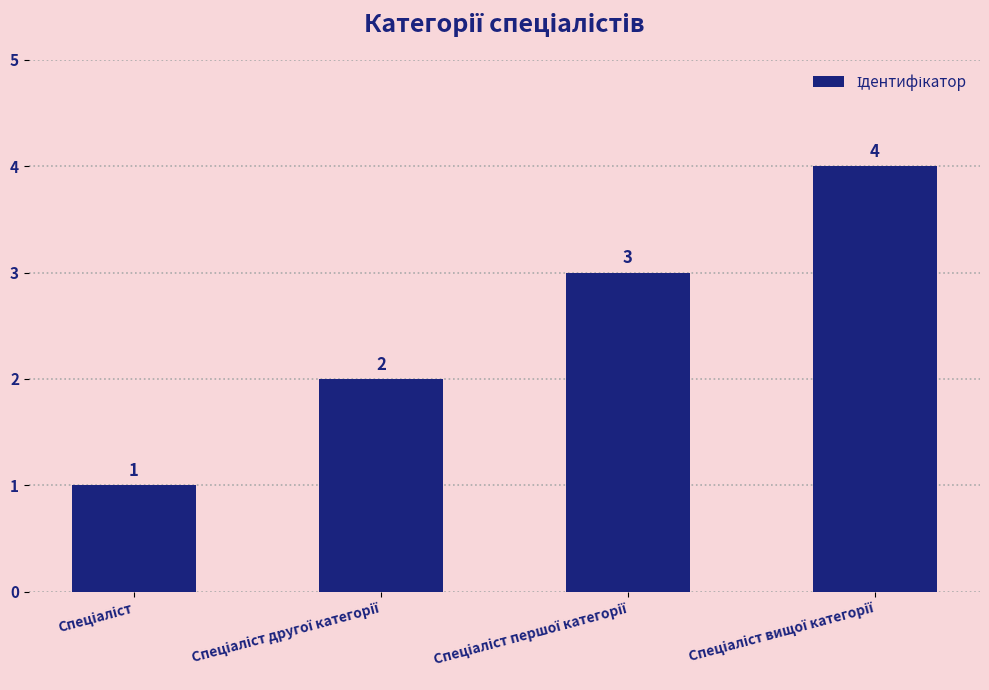

Count the values in the range 2 to 4.

3